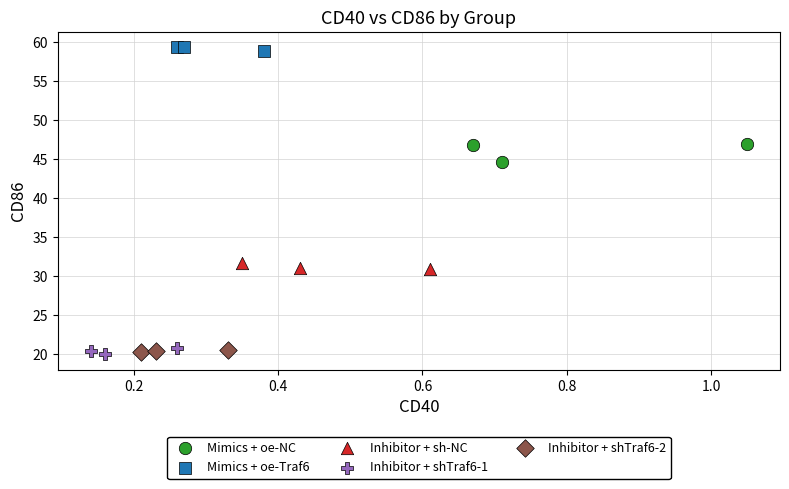

Which series reaches the maximum Y coordinate?

Mimics + oe-Traf6